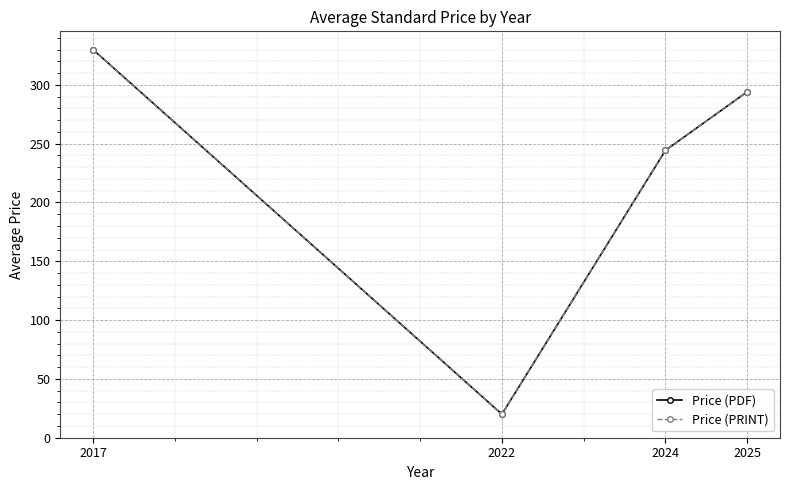

Reading left to right, what are all the values shown in this chart?

Price (PDF): 330.0	20.0	244.4	294.2
Price (PRINT): 330.0	20.0	244.4	294.2